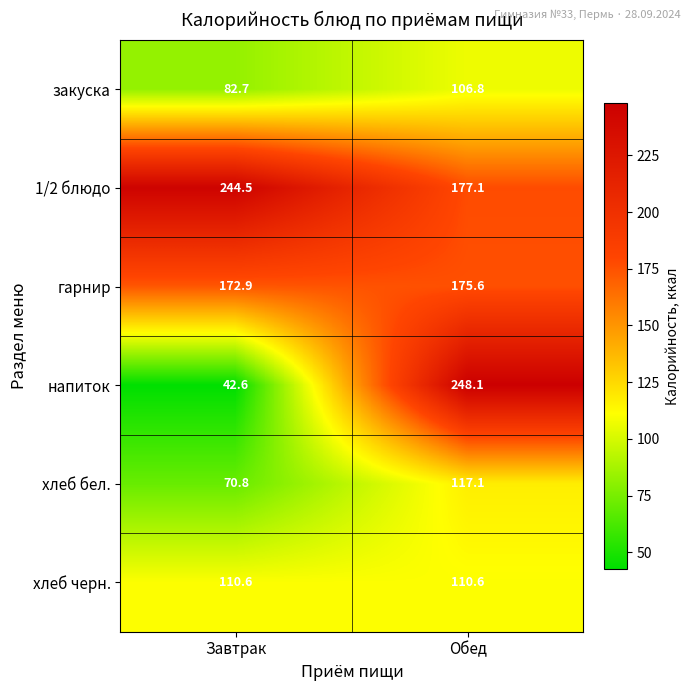

At which category is the sum across all series the highest?

Обед